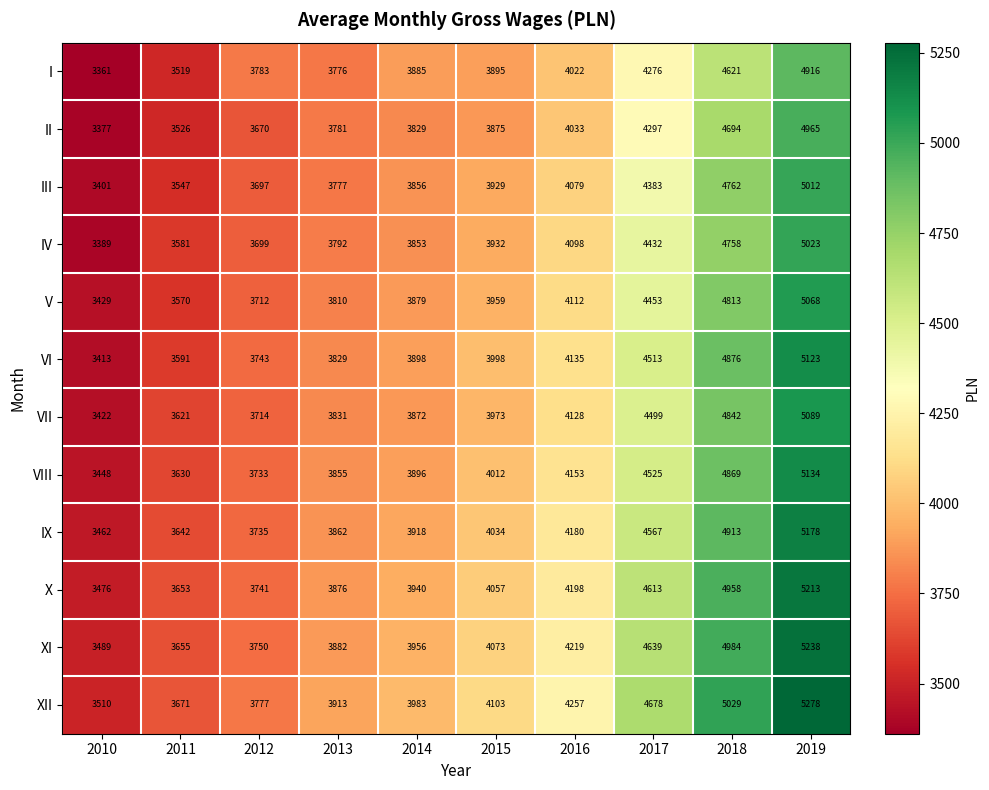

Count the number of data series in this chart.

12